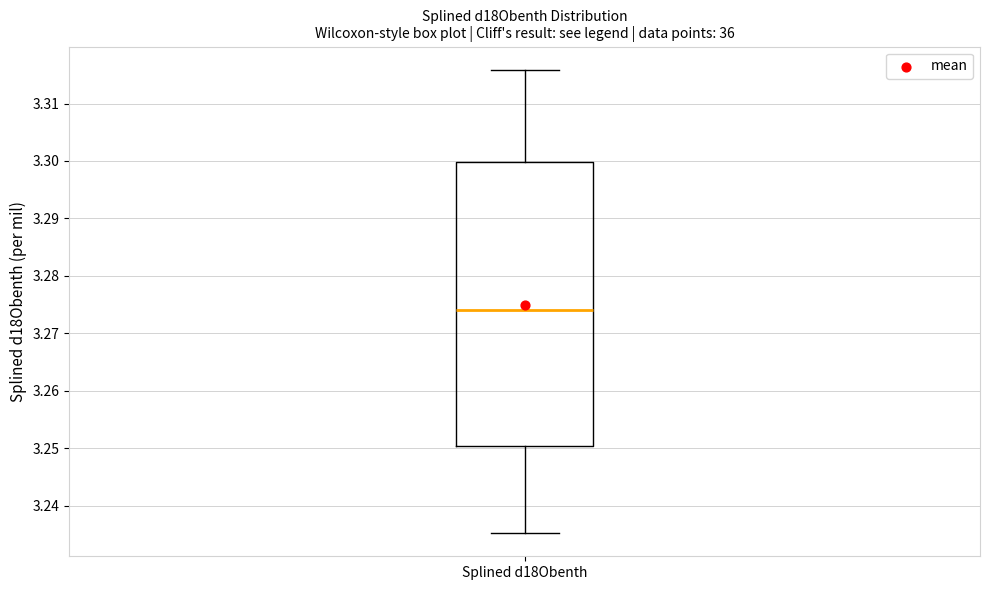

Where is the upper edge of the box for Splined d18Obenth on the y-axis? The values are not printed on the chart, so give them approximately, as read against the axis.

3.300